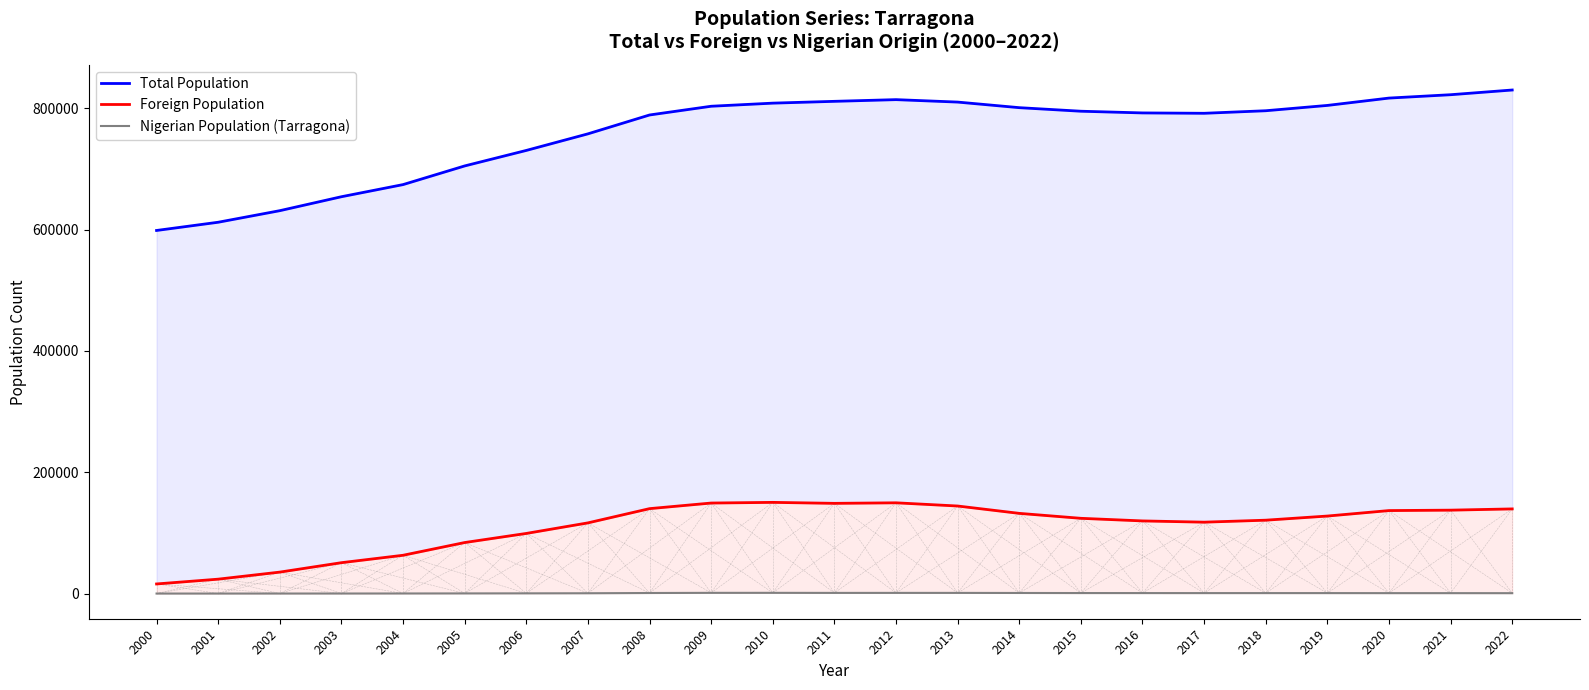

Is the value of Foreign Population at 2006 greater than the value of Nigerian Population (Tarragona) at 2010?

Yes